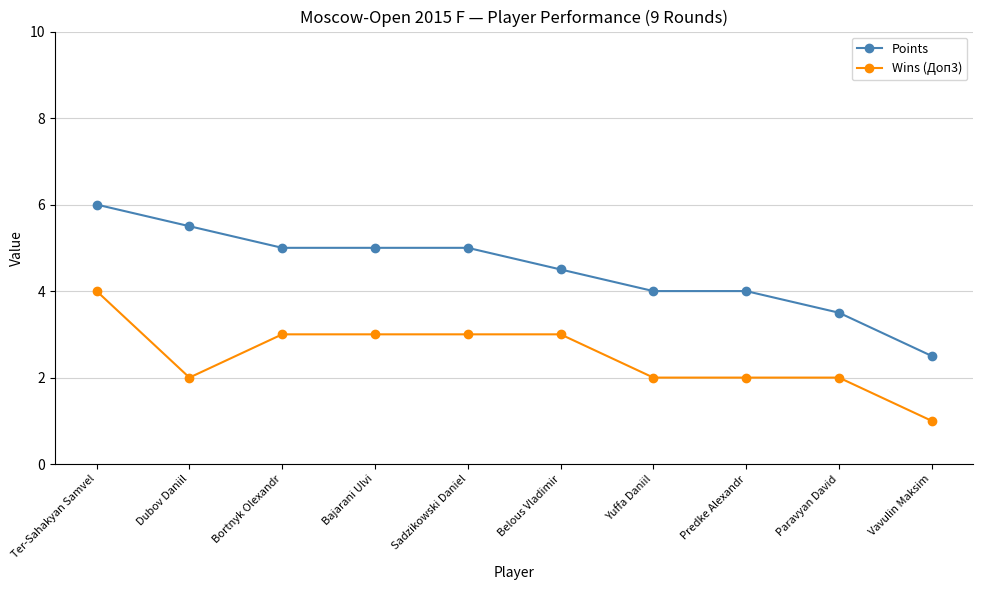

Rank the series by their average value, from highest to lowest.

Points, Wins (Доп3)